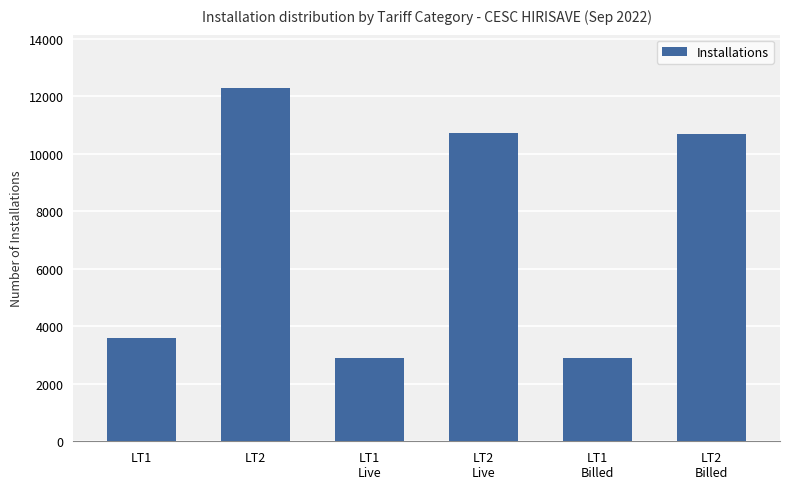

Which category has the highest value across all series?

LT2